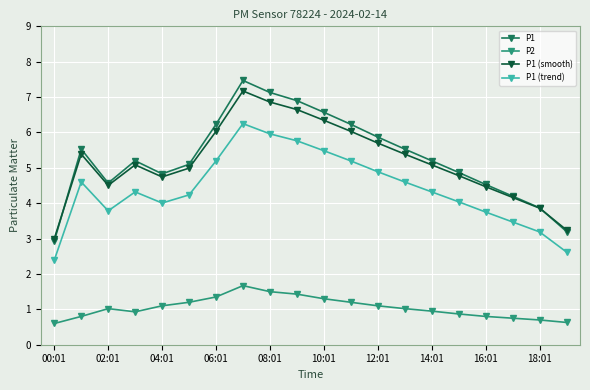

What is the difference between the maximum and minimum values in the P1 (smooth) series?

4.2